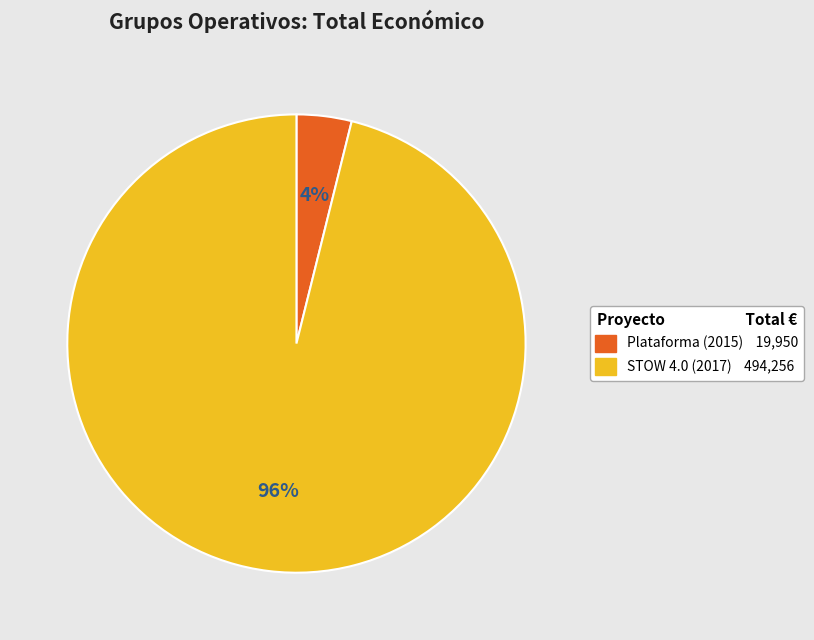

To the nearest percent, what is the average slice percentage?

50%